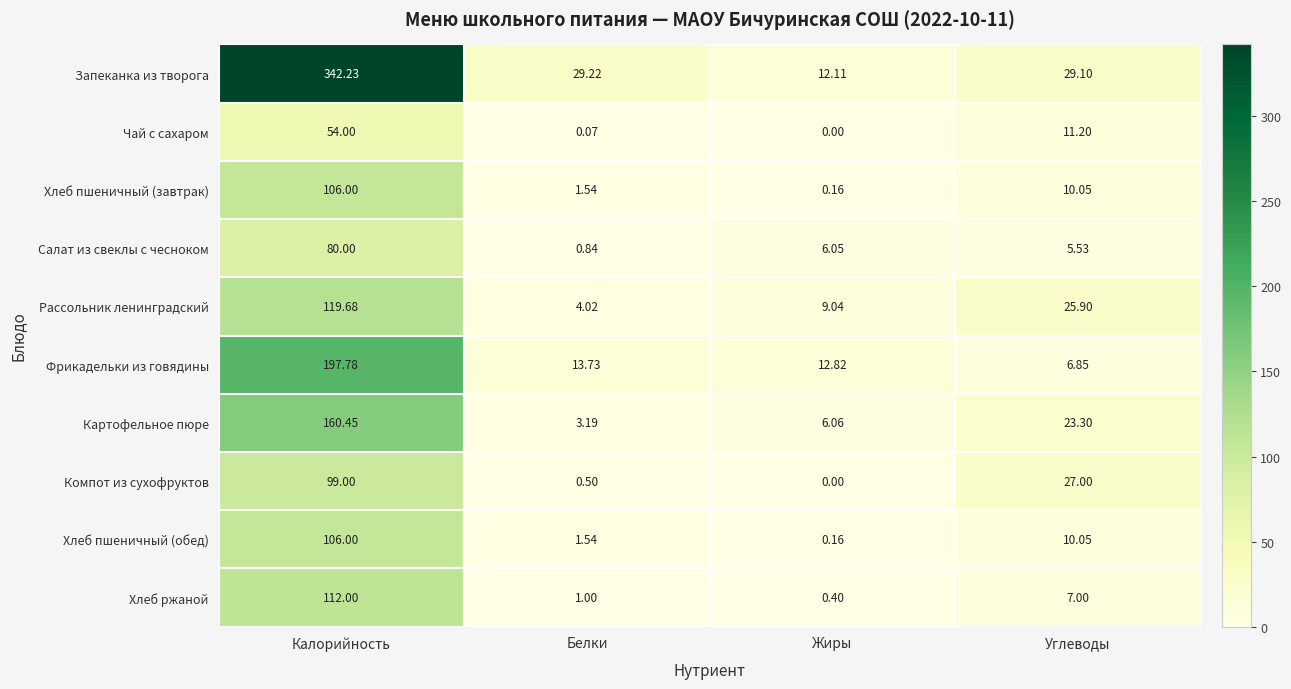

Which series has the largest range (max minus min)?

Запеканка из творога